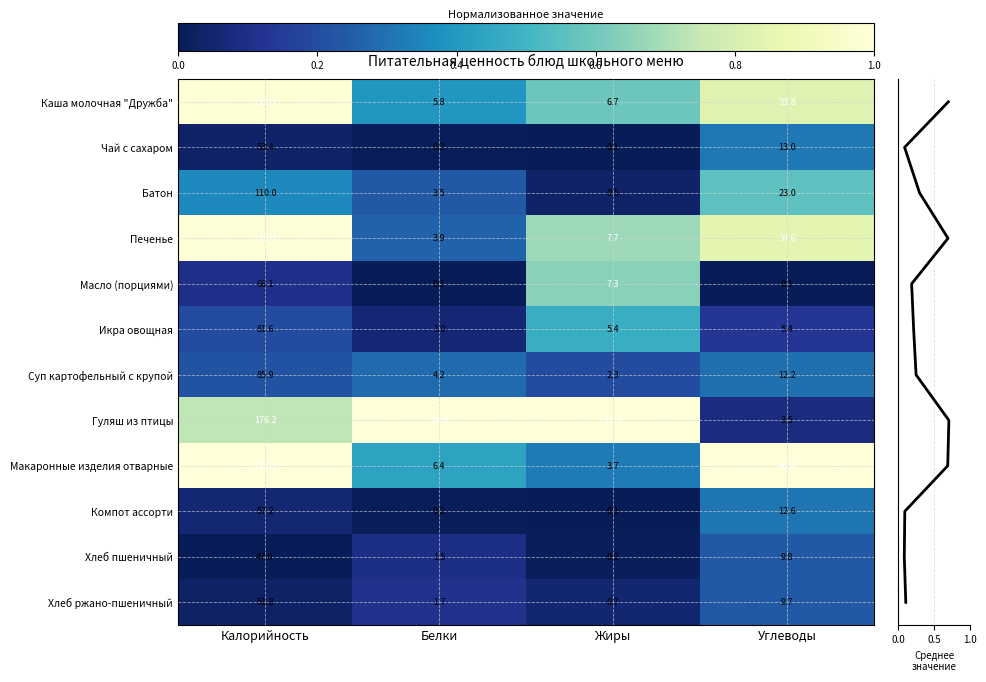

At which label does Масло (порциями) first exceed 7?

Калорийность